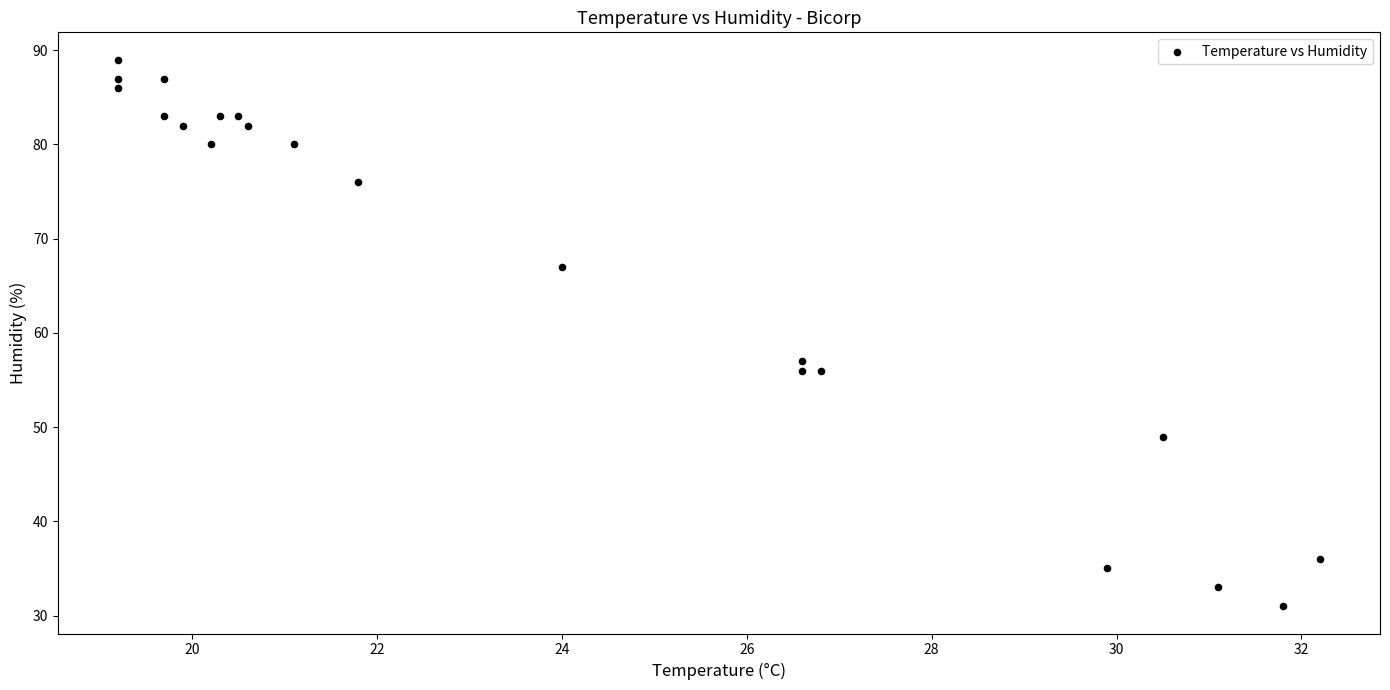

What Y value in the scatter plot is closest to 60?

57